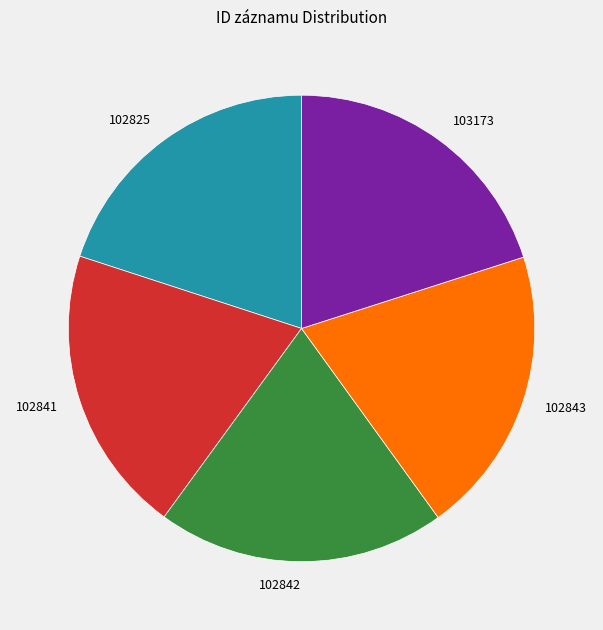

Does 102841 account for over 50% of the chart?

No